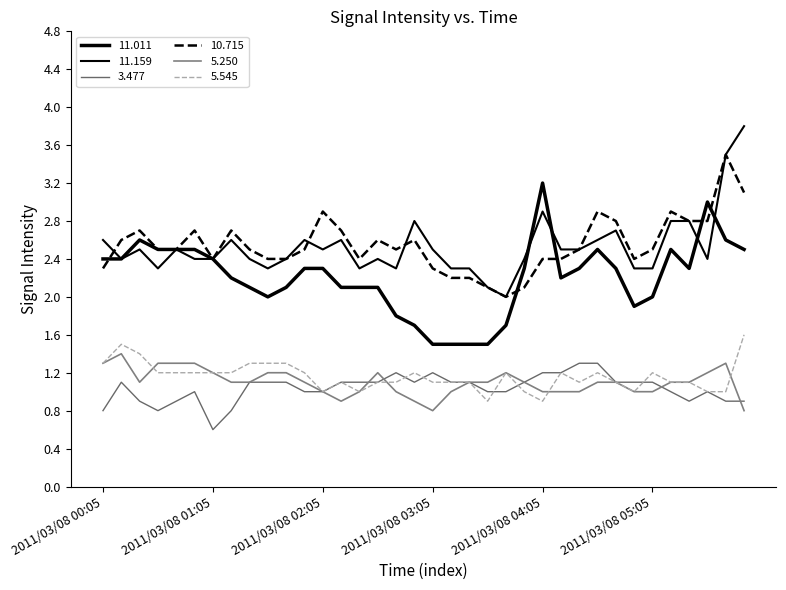

Is this an area chart (filled region under the line)?

No